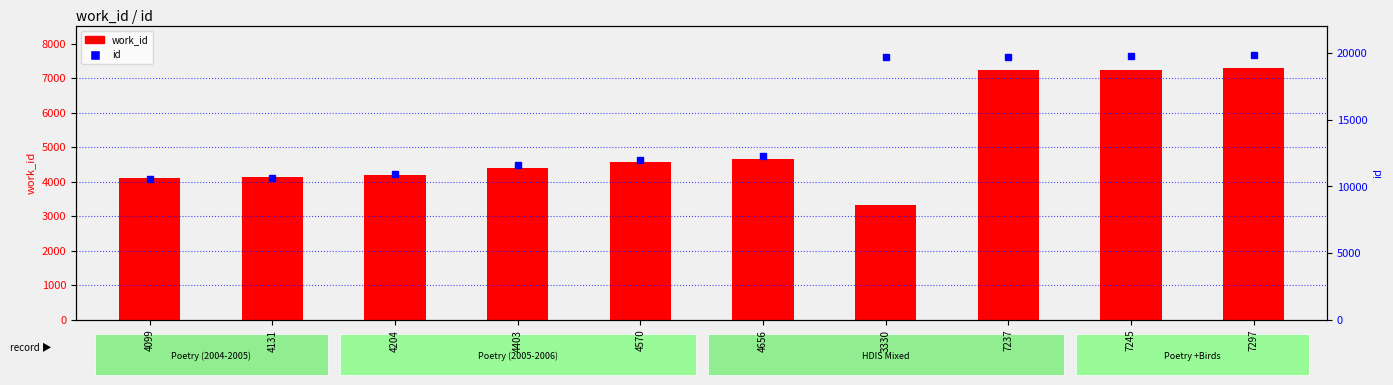

What is the difference between the maximum and minimum values in the id series?

9317